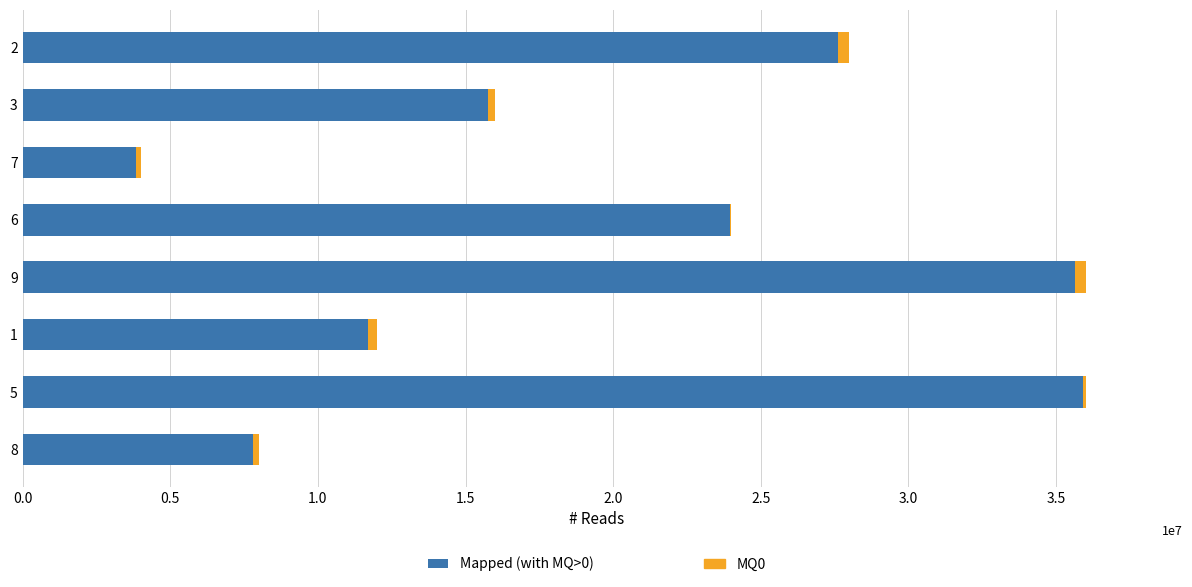

Between 1 and 7, which is larger?

1